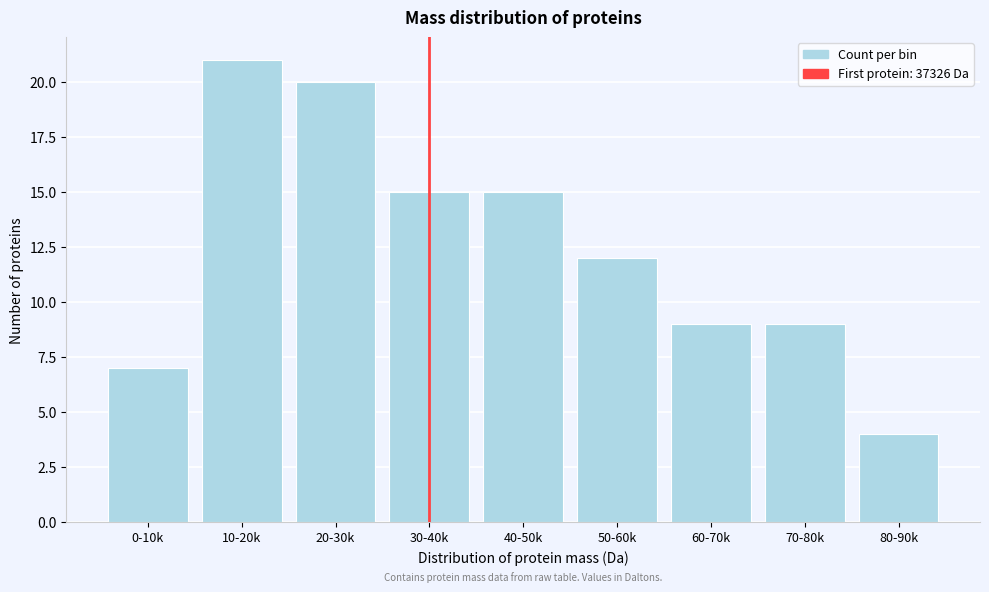

Reading right to left, what are all the values shown in this chart?

4	9	9	12	15	15	20	21	7